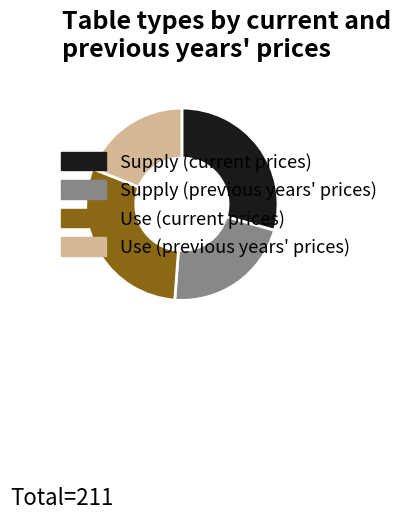

The Use (current prices) slice represents 25% of the pie. True or false?

False